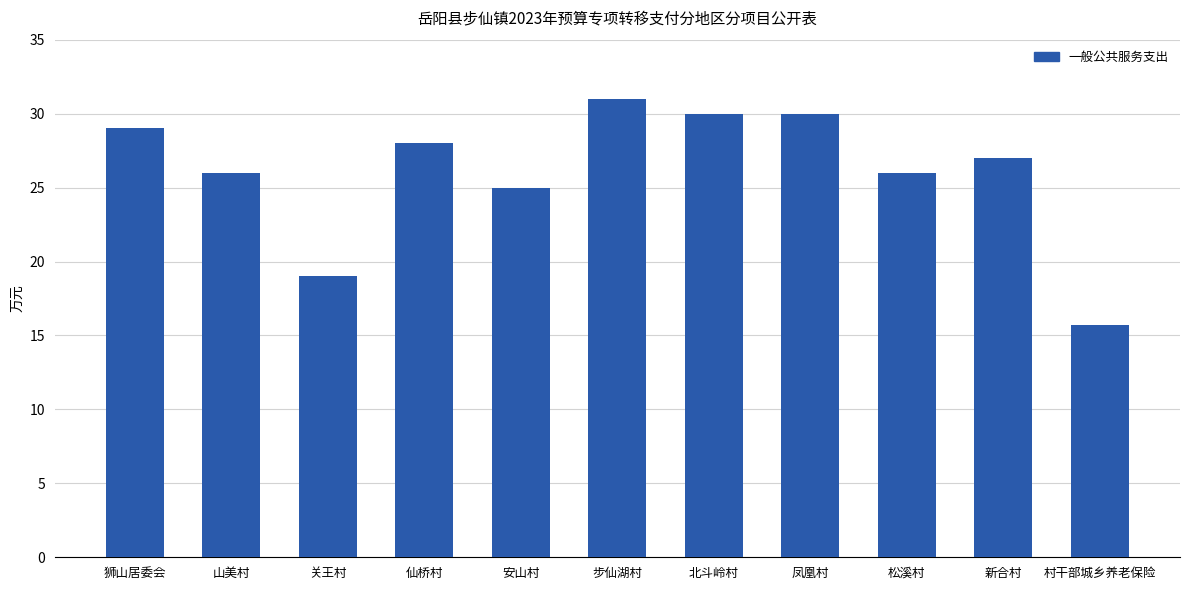

The value at 关王村 is 28.5. True or false?

False